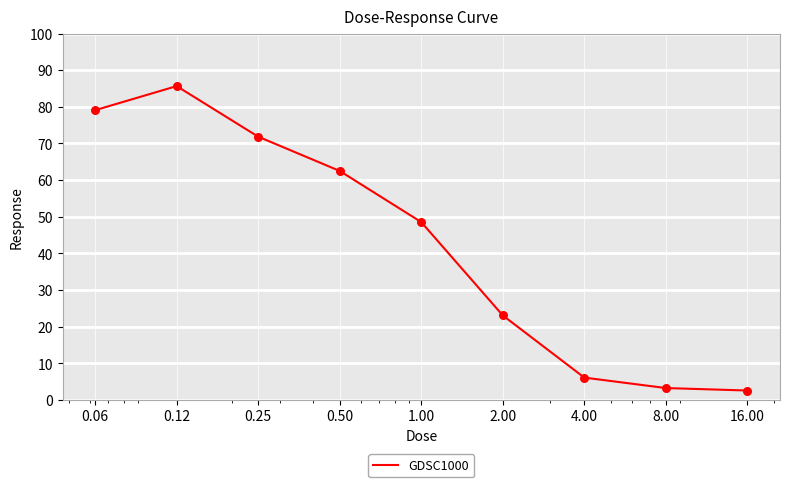

What is the minimum value shown in the chart?

2.6